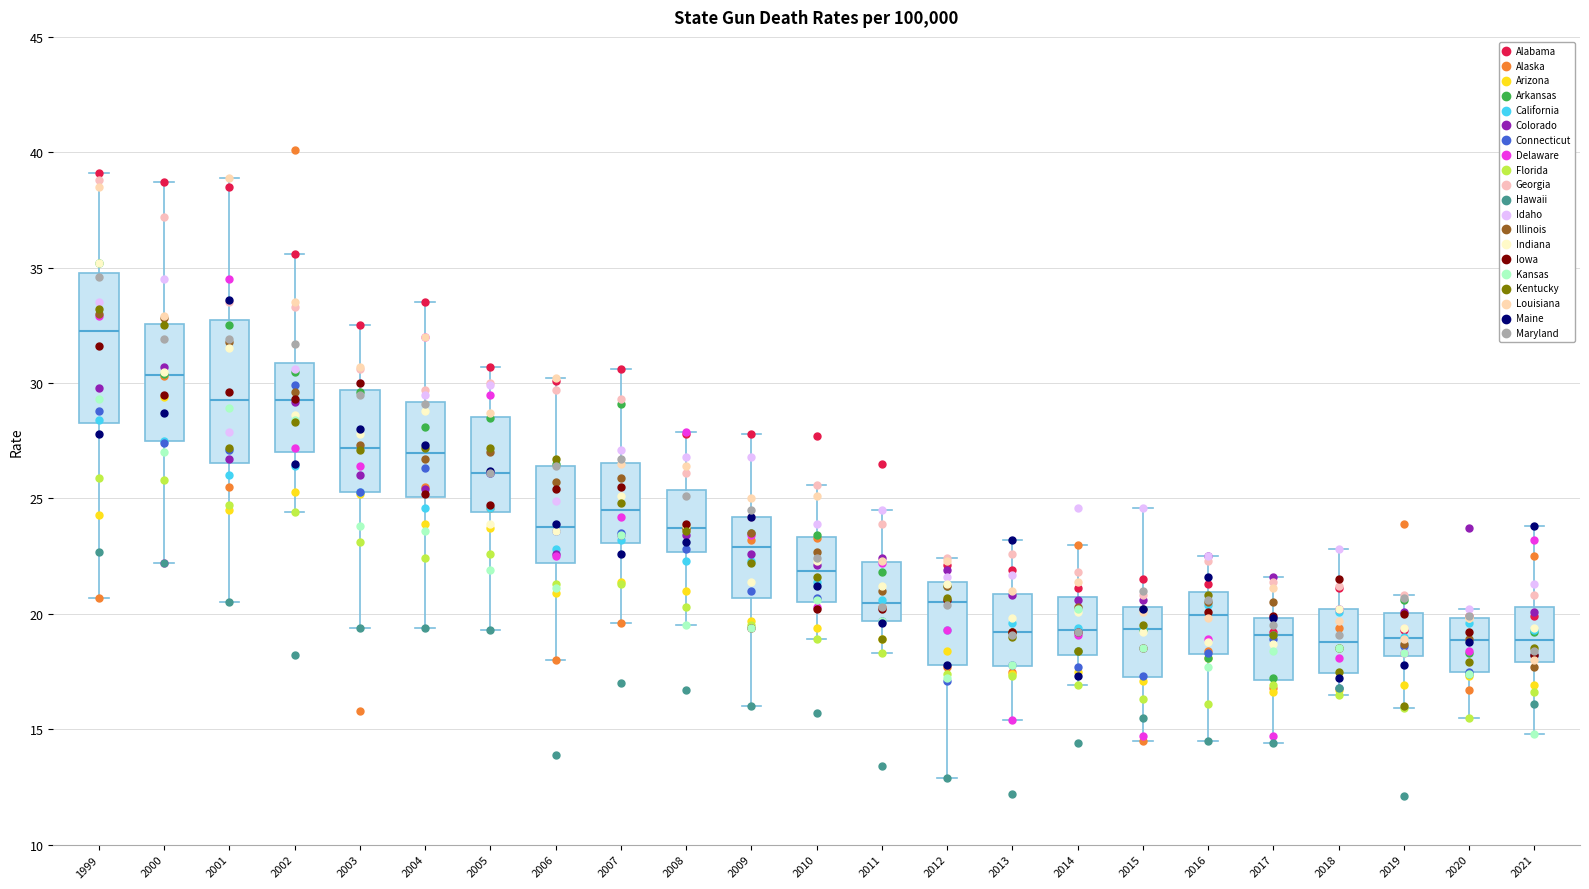

Reading left to right, transcribe this box plot: for each box, give where its median line is, the range the box spans, and where its two whiskers end, as read against the y-axis. The values are not printed on the chart, so give them approximately, as read against the axis.

1999: median 32.5, box 28.5 to 35.0, whiskers 20.5 to 39.0
2000: median 30.5, box 27.5 to 32.5, whiskers 22.0 to 38.5
2001: median 29.5, box 26.5 to 33.0, whiskers 20.5 to 39.0
2002: median 29.5, box 27.0 to 31.0, whiskers 24.5 to 35.5
2003: median 27.0, box 25.5 to 29.5, whiskers 19.5 to 32.5
2004: median 27.0, box 25.0 to 29.0, whiskers 19.5 to 33.5
2005: median 26.0, box 24.5 to 28.5, whiskers 19.5 to 30.5
2006: median 24.0, box 22.0 to 26.5, whiskers 18.0 to 30.0
2007: median 24.5, box 23.0 to 26.5, whiskers 19.5 to 30.5
2008: median 23.5, box 22.5 to 25.5, whiskers 19.5 to 28.0
2009: median 23.0, box 20.5 to 24.0, whiskers 16.0 to 28.0
2010: median 22.0, box 20.5 to 23.5, whiskers 19.0 to 25.5
2011: median 20.5, box 19.5 to 22.0, whiskers 18.5 to 24.5
2012: median 20.5, box 18.0 to 21.5, whiskers 13.0 to 22.5
2013: median 19.0, box 17.5 to 21.0, whiskers 15.5 to 23.0
2014: median 19.5, box 18.0 to 20.5, whiskers 17.0 to 23.0
2015: median 19.5, box 17.5 to 20.5, whiskers 14.5 to 24.5
2016: median 20.0, box 18.5 to 21.0, whiskers 14.5 to 22.5
2017: median 19.0, box 17.0 to 20.0, whiskers 14.5 to 21.5
2018: median 19.0, box 17.5 to 20.0, whiskers 16.5 to 23.0
2019: median 19.0, box 18.0 to 20.0, whiskers 16.0 to 21.0
2020: median 19.0, box 17.5 to 20.0, whiskers 15.5 to 20.0 (just above the box's upper edge)
2021: median 19.0, box 18.0 to 20.5, whiskers 15.0 to 24.0